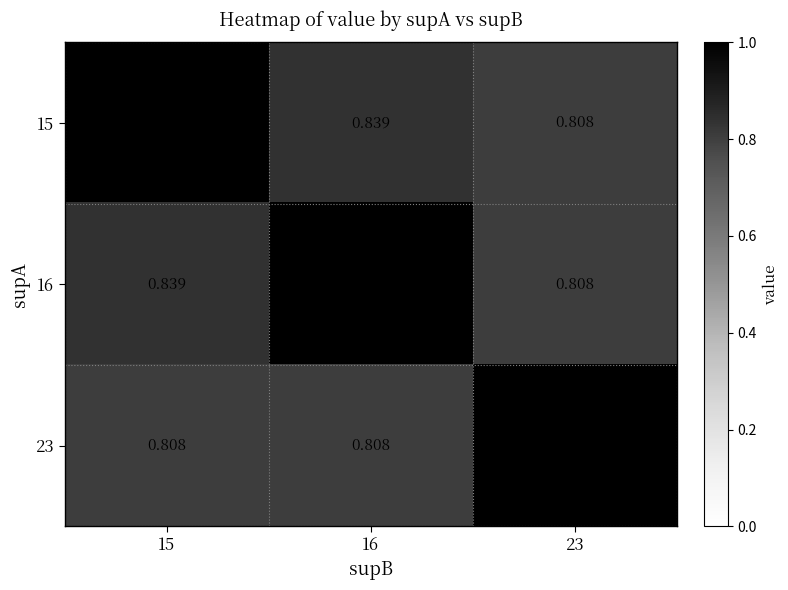

What is the total value across all series at 16?

2.6